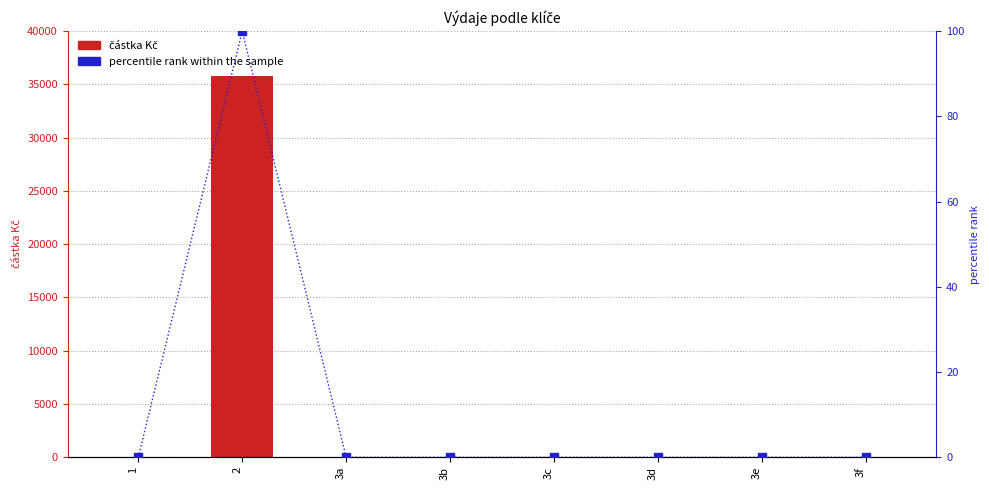

What is the total value across all series at 2?

35888.8